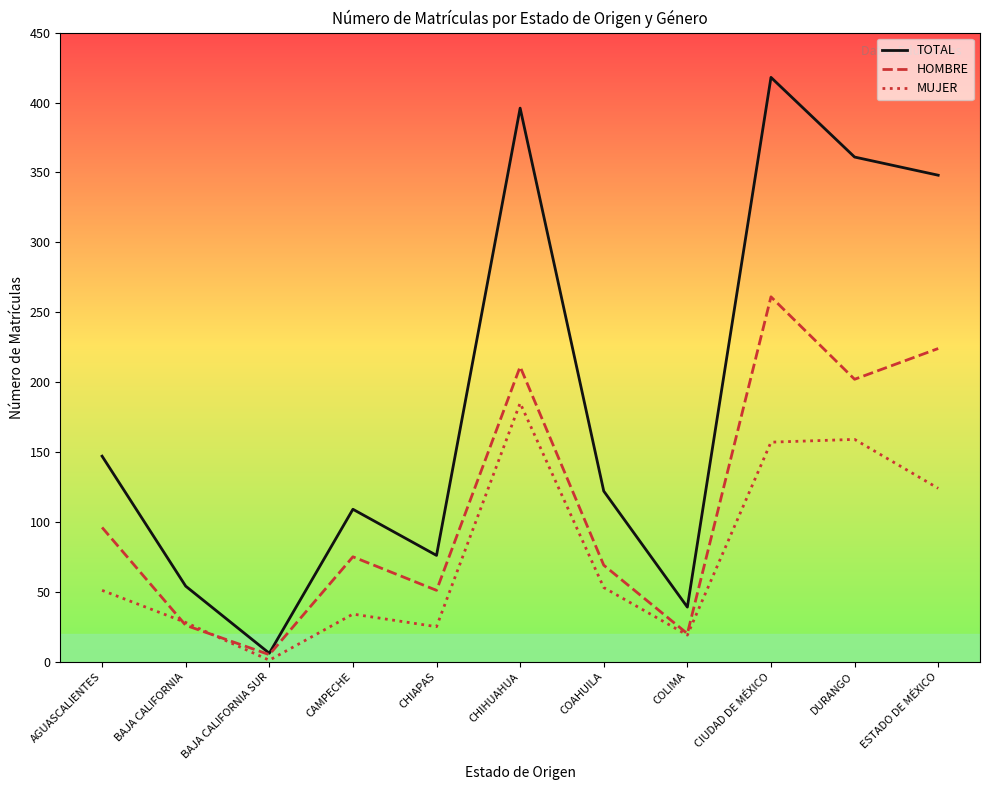

Reading left to right, what are all the values shown in this chart?

TOTAL: 147	54	6	109	76	396	122	39	418	361	348
HOMBRE: 96	26	5	75	51	211	69	20	261	202	224
MUJER: 51	28	1	34	25	185	53	19	157	159	124